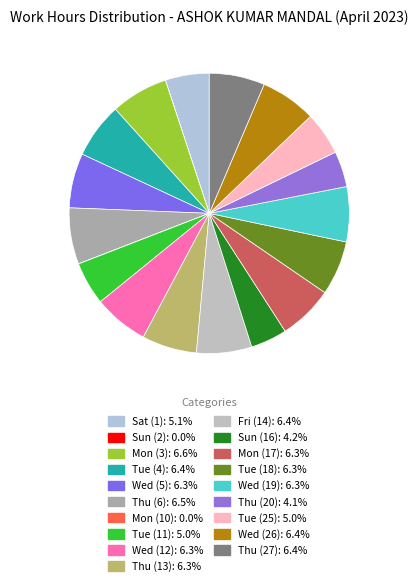

Count the number of slices in the pie.

19